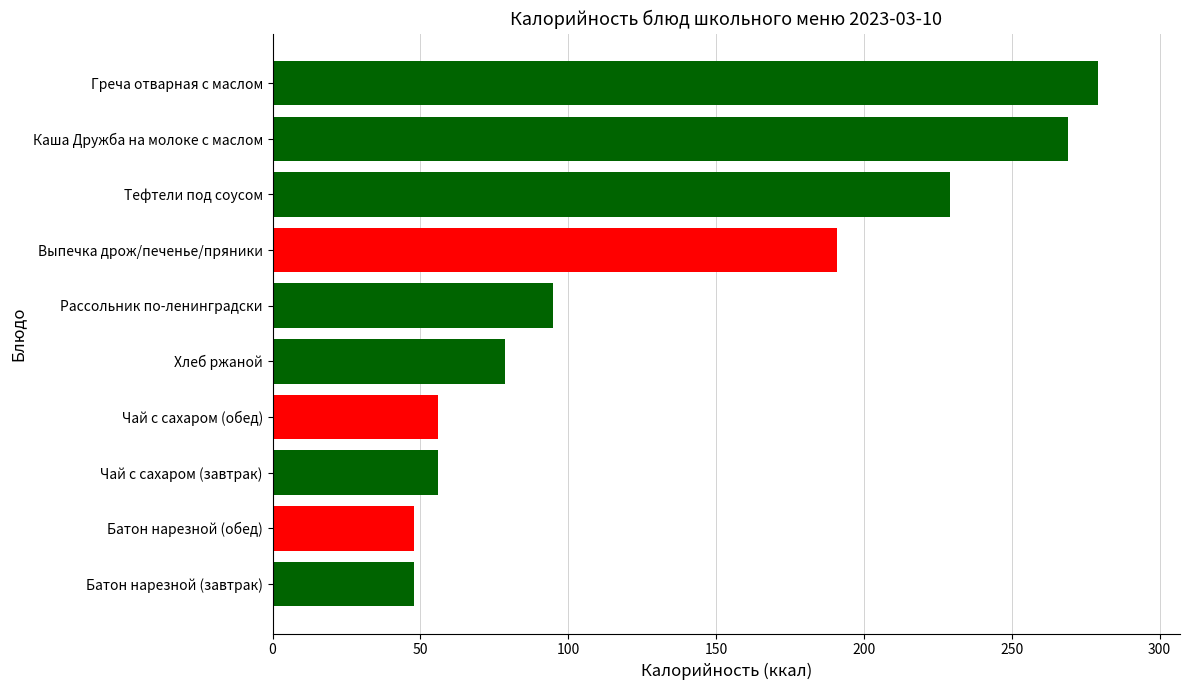

Approximately how many times larger is the value at Чай с сахаром (обед) compared to Выпечка дрож/печенье/пряники?

0.3